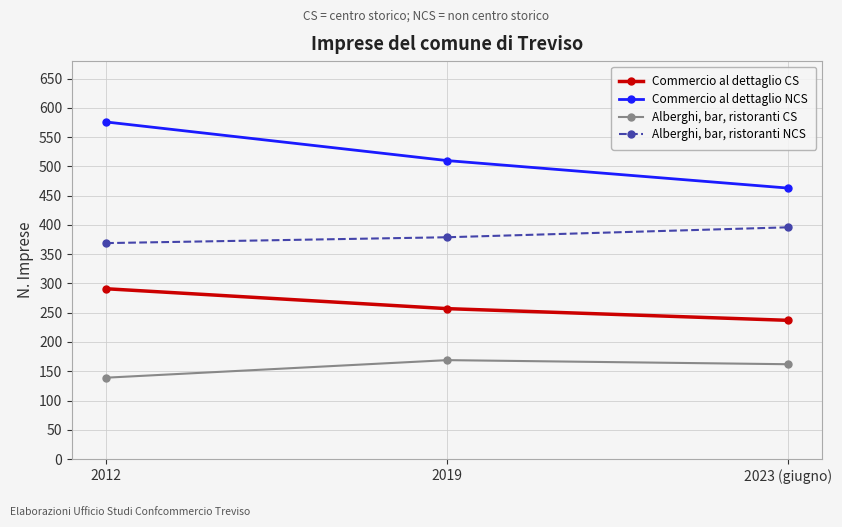

Rank the series at 2023 (giugno) from highest to lowest value.

Commercio al dettaglio NCS, Alberghi, bar, ristoranti NCS, Commercio al dettaglio CS, Alberghi, bar, ristoranti CS